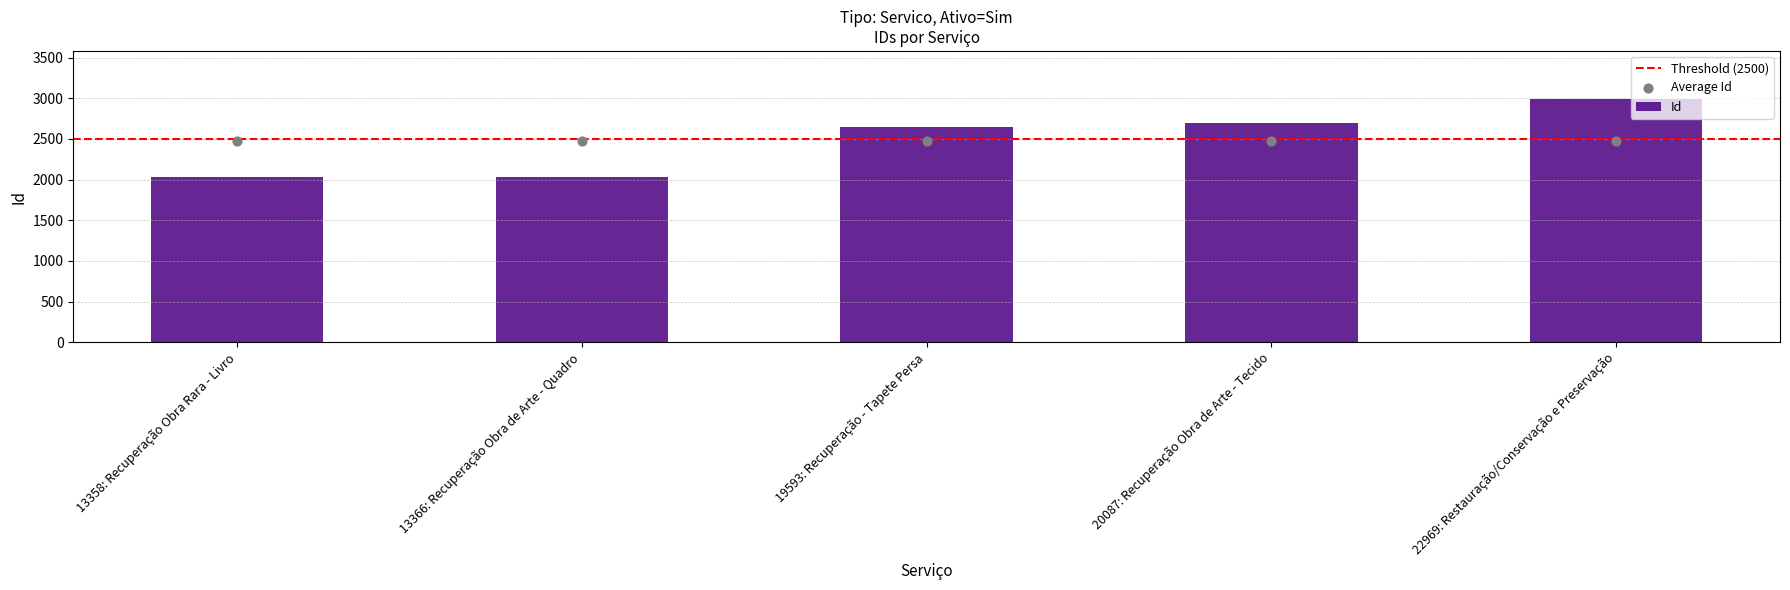

What is the change in value from 13366: Recuperação Obra de Arte - Quadro to 19593: Recuperação - Tapete Persa?

+620